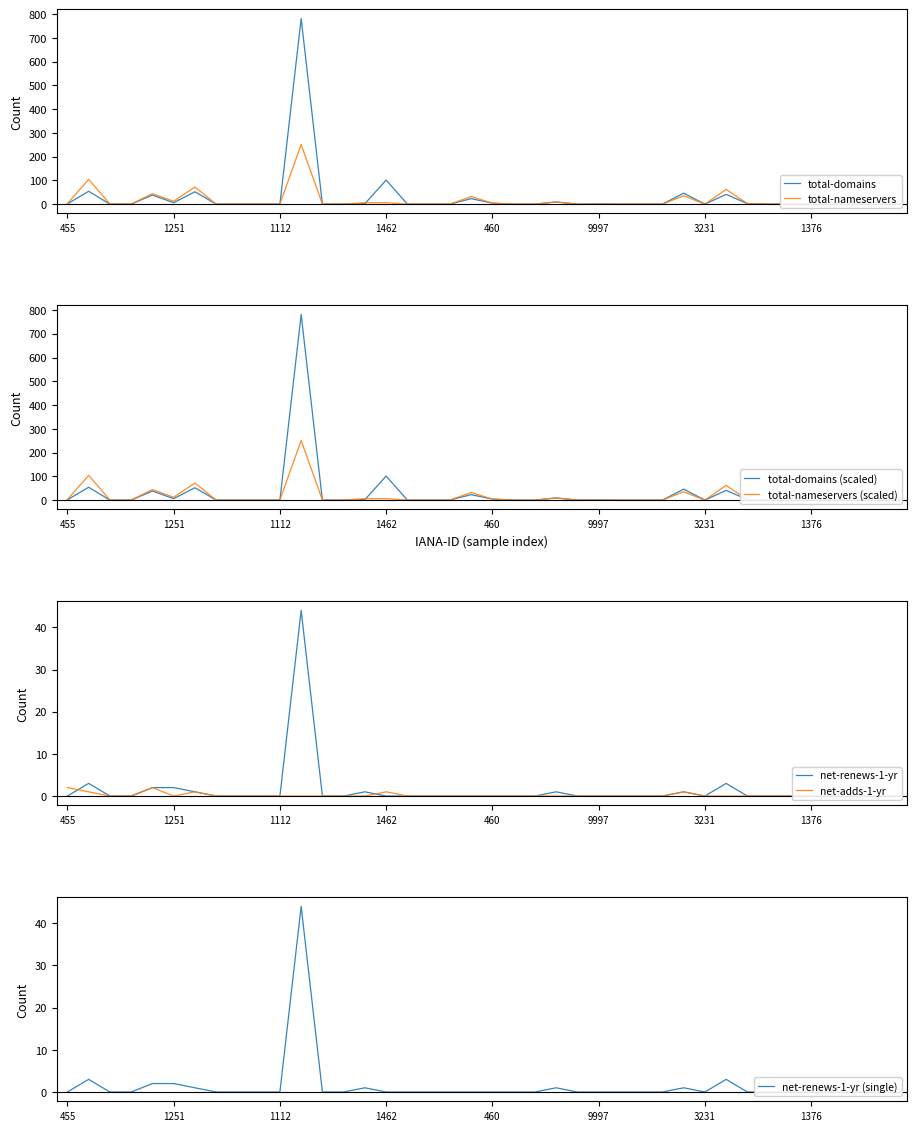

Is the value of total-domains at 3247 greater than the value of net-adds-1-yr at 244?

No